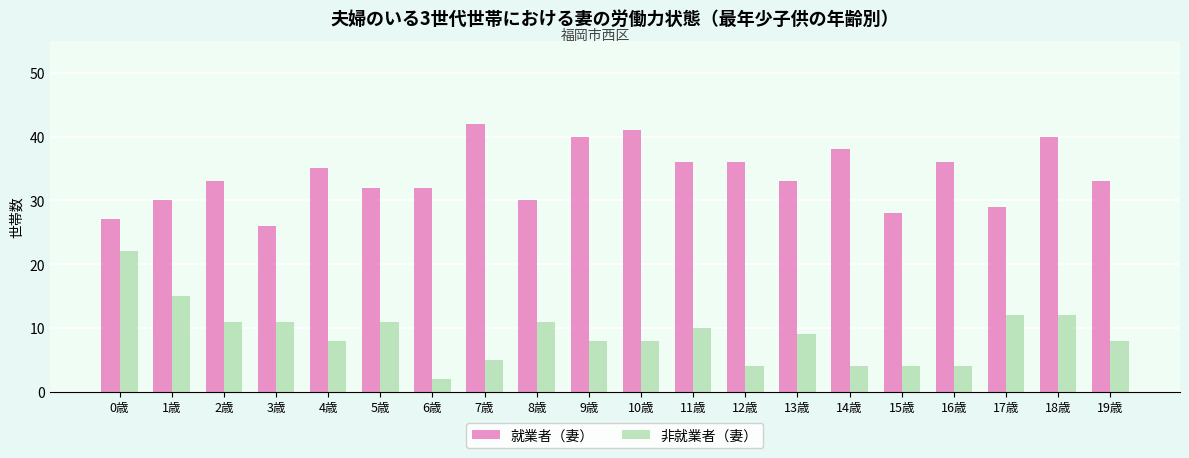

What is the difference between the second highest and second lowest values in the 非就業者（妻） series?

11